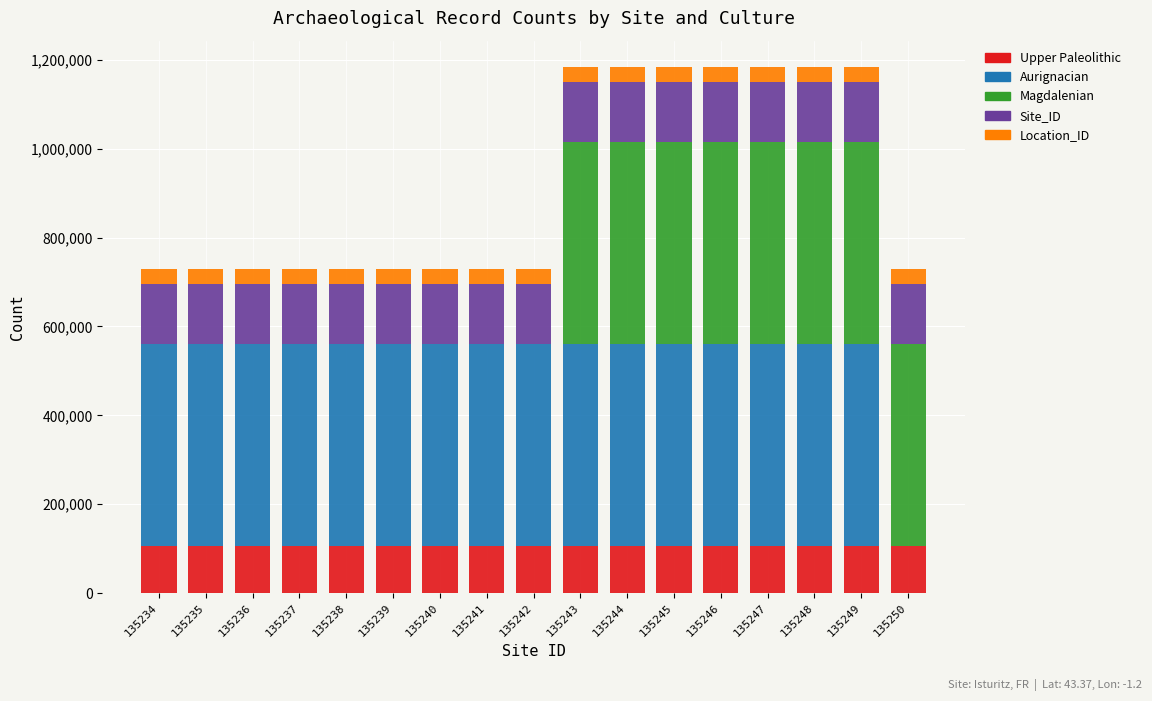

What is the highest value of the Upper Paleolithic series?

104984